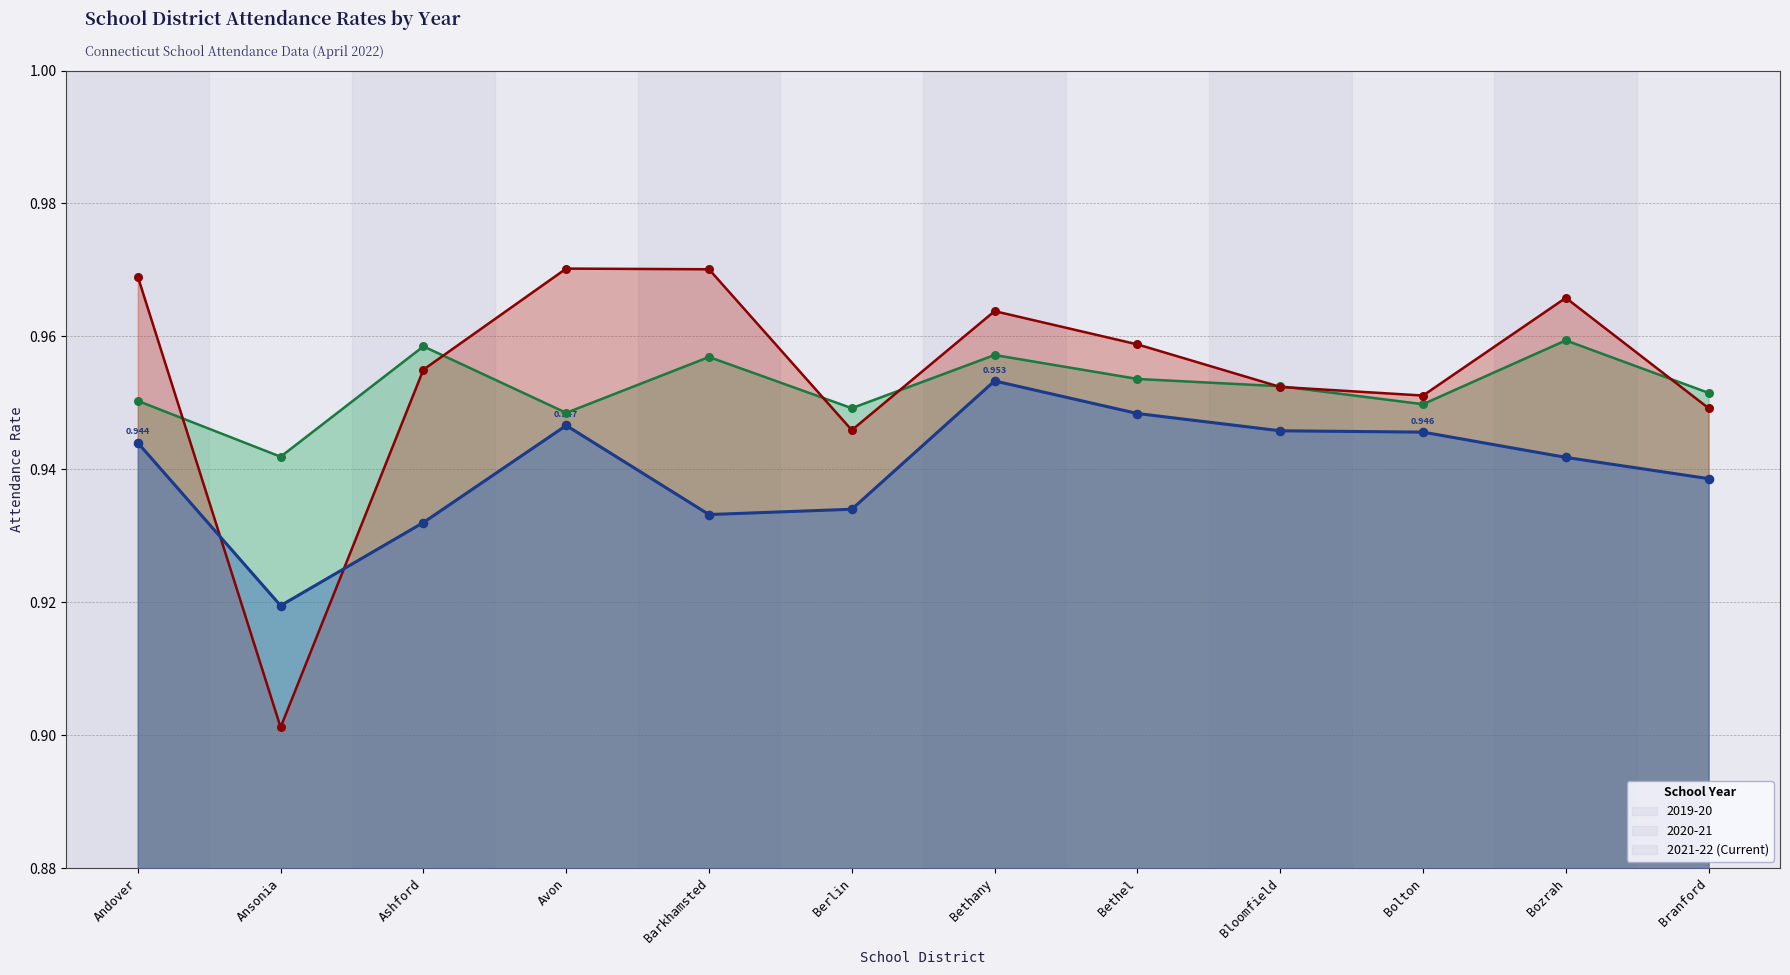

What is the total value across all series at Branford?

2.8